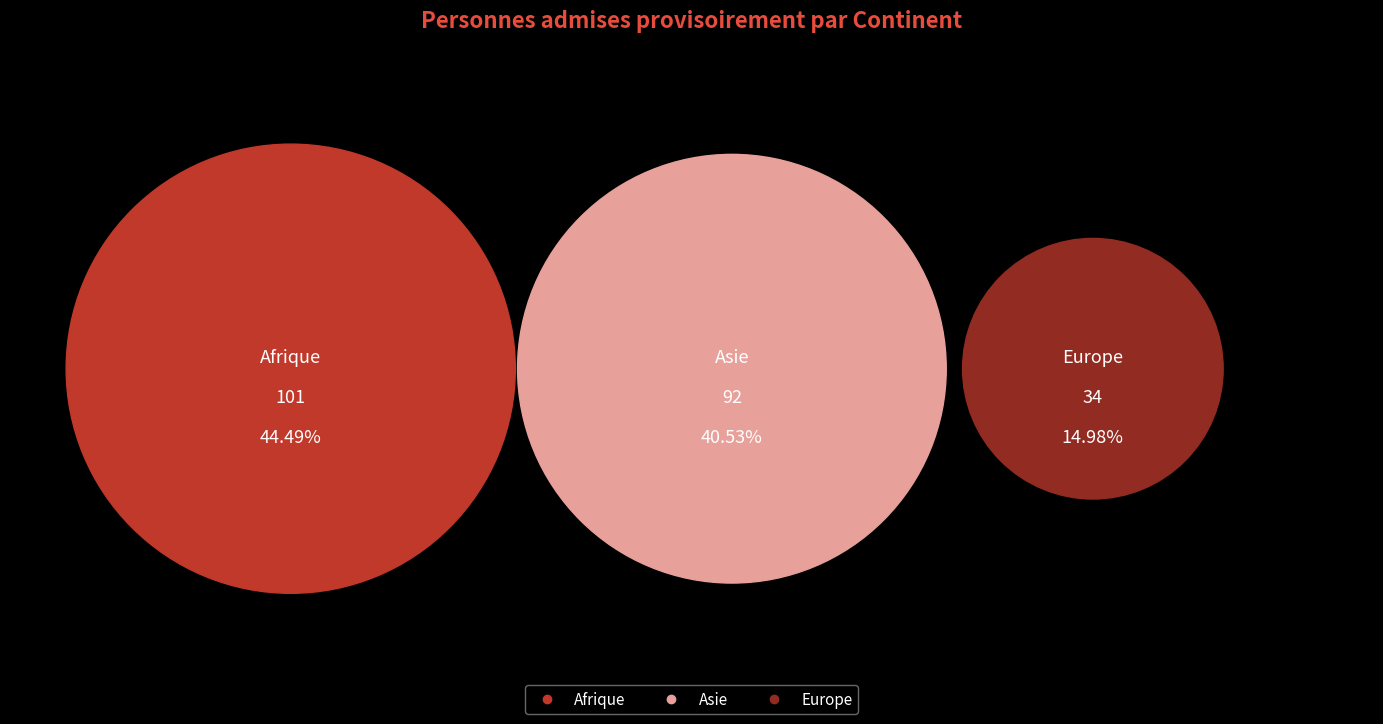

To the nearest percent, what is the difference between the largest and smallest slice percentages?

30%